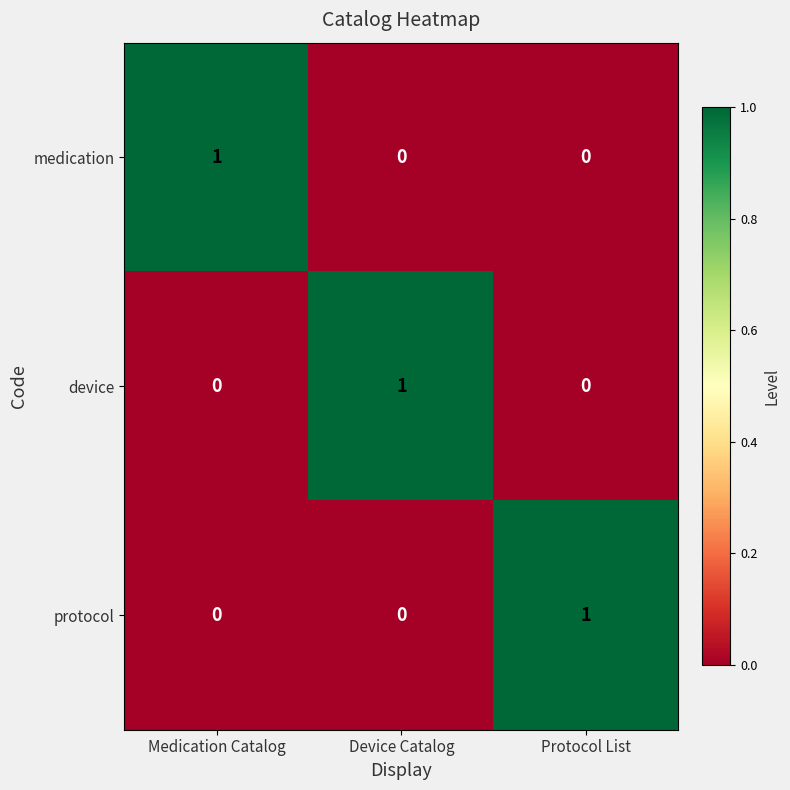

At how many categories does at least one series exceed 0?

3